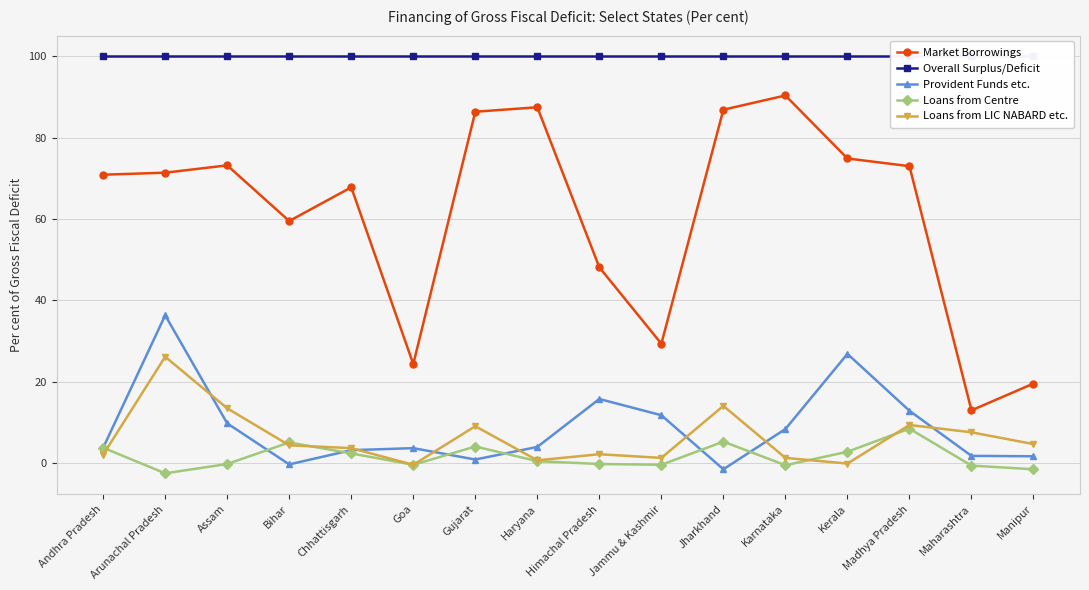

How many negative values does the Loans from Centre series have?

8